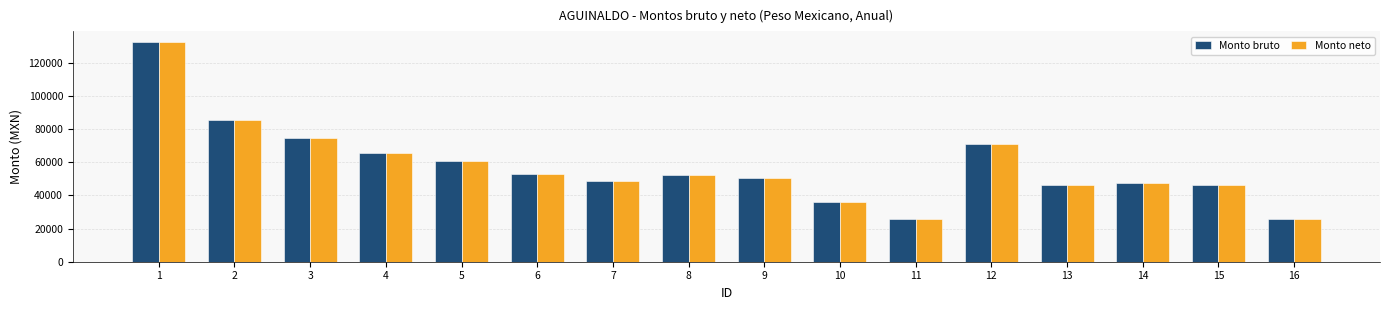

What is the minimum value for Monto bruto?

26039